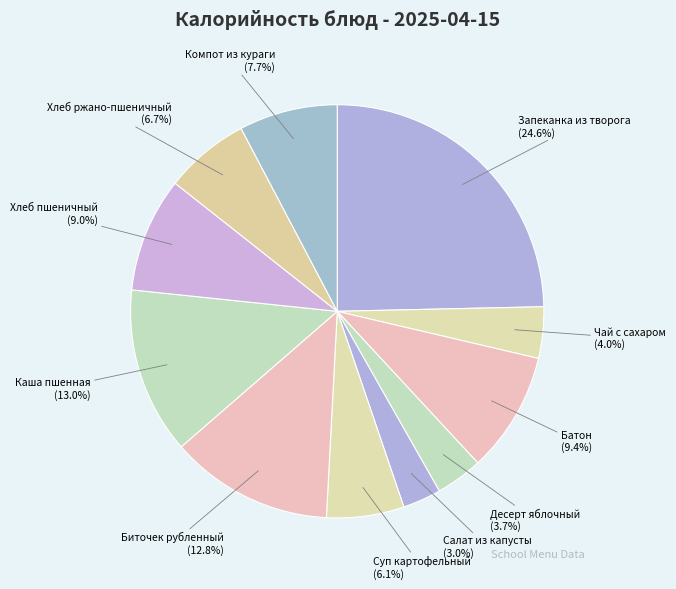

Between Биточек рубленный and Компот из кураги, which is larger?

Биточек рубленный